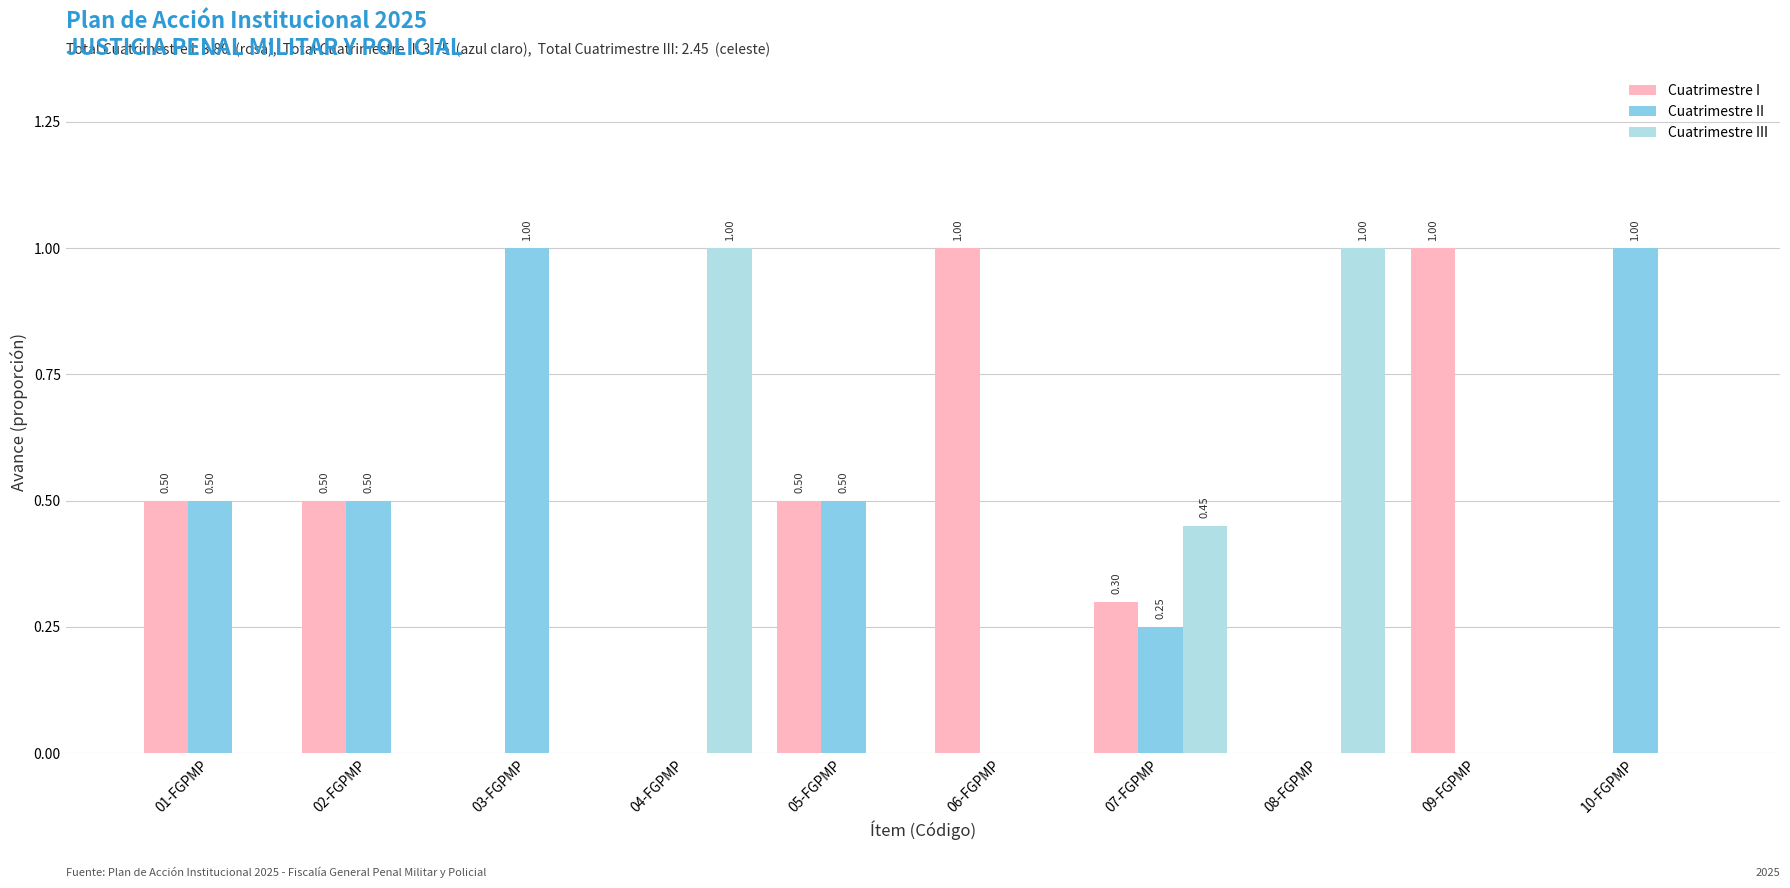

Is the value of Cuatrimestre II at 06-FGPMP greater than the value of Cuatrimestre I at 01-FGPMP?

No